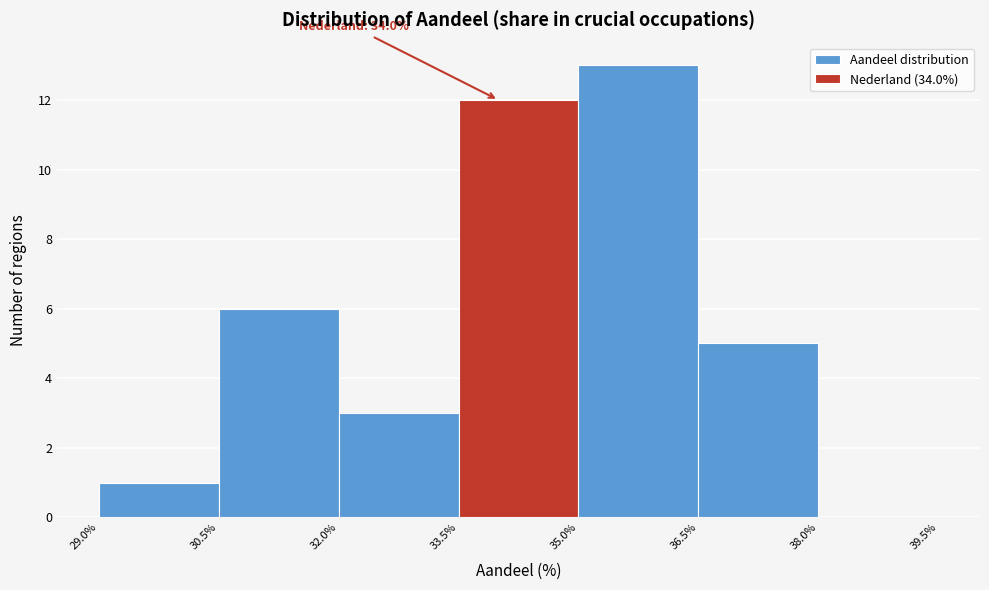

Which range on the x-axis has the tallest bar?

35.0% to 36.5%